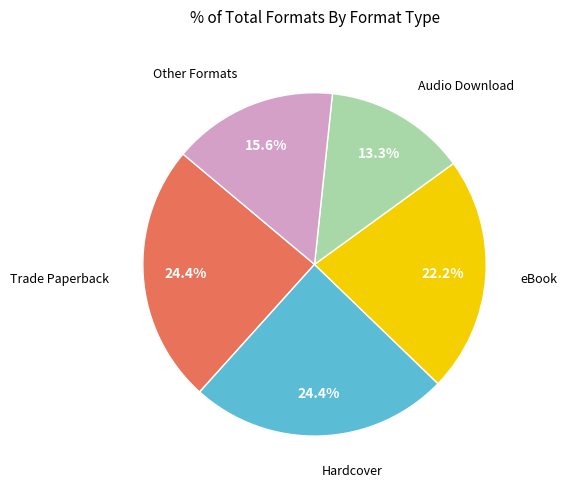

Does any single category account for the majority?

No